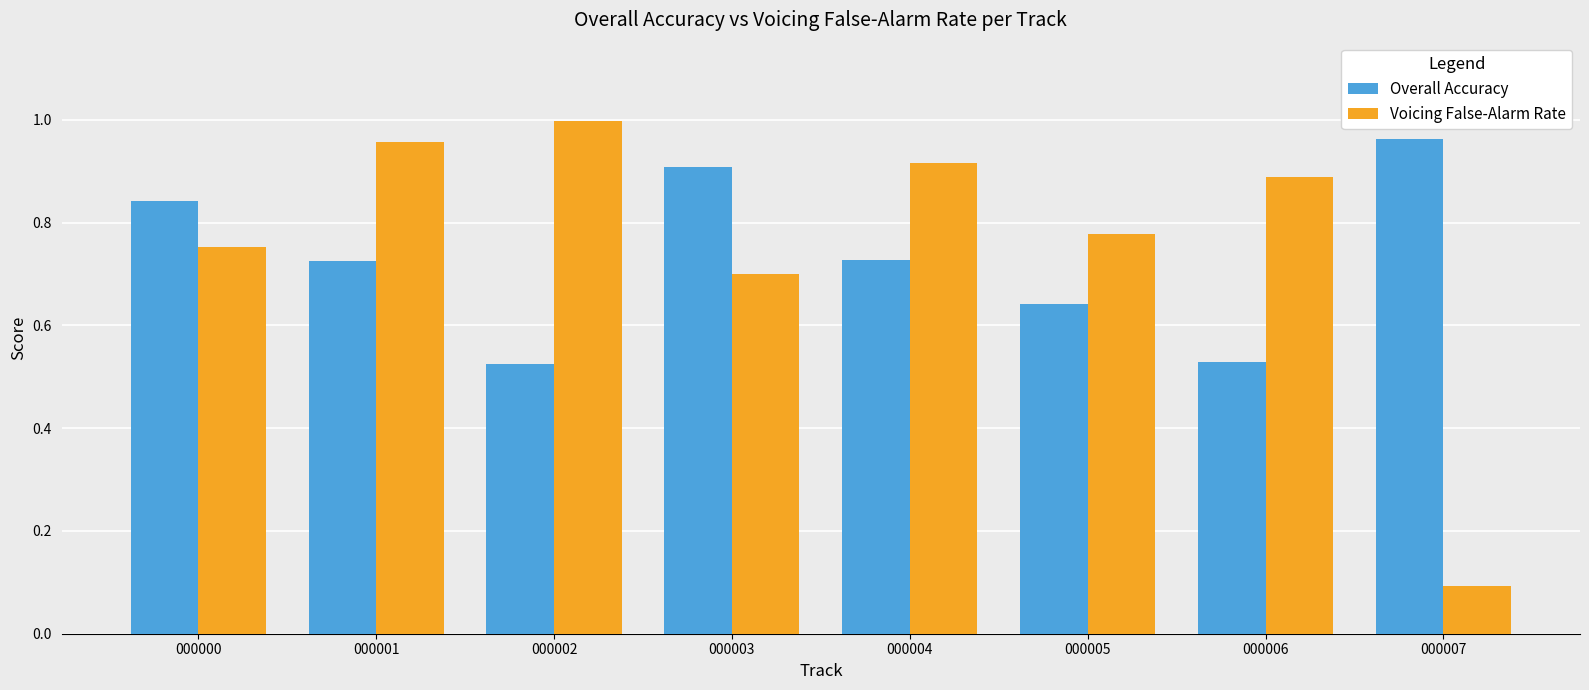

What is the difference between the Voicing False-Alarm Rate values at 000002 and 000003?

0.3